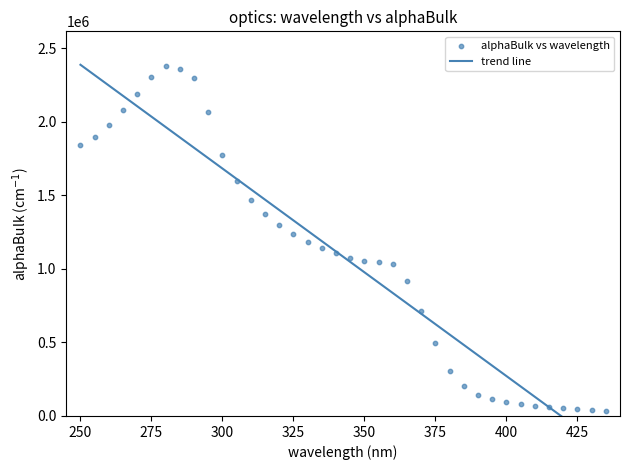

What is the range of Y values (max minus min)?

2341695.0